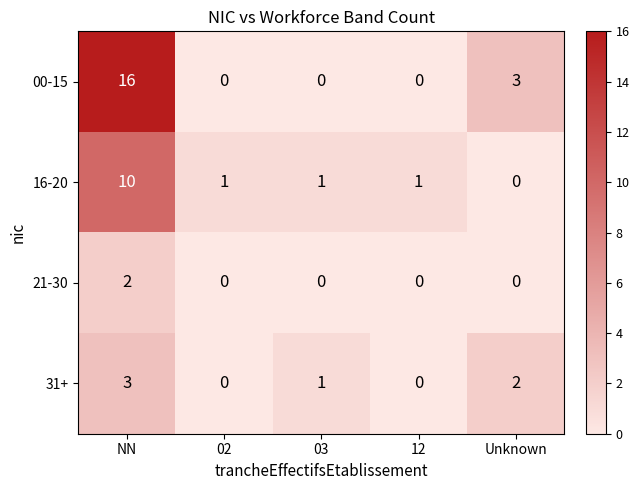

List the series in order of their peak value, lowest first.

21-30, 31+, 16-20, 00-15